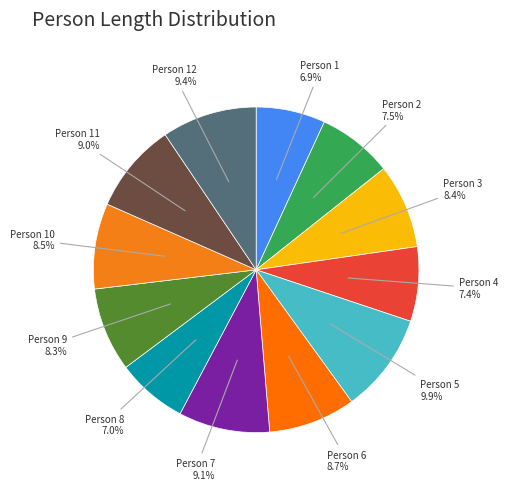

How many segments does this pie chart have?

12